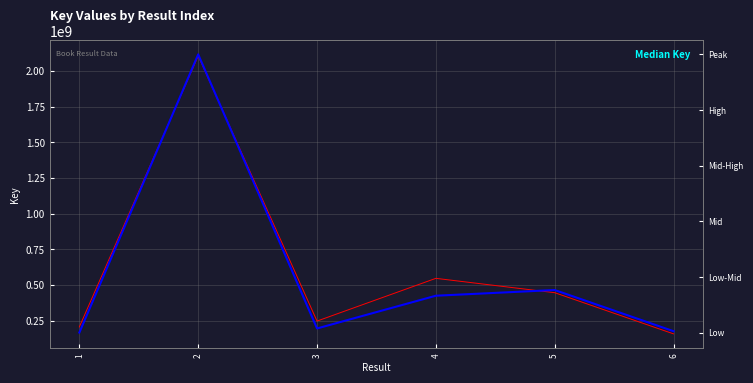

Reading left to right, transcribe all the data shown in this chart.

Key: 1=207351819.2	2=2105837392.9	3=248134957.0	4=547516607.5	5=446943665.0	6=158496570.4
Median Key: 1=167614687.0	2=2116898537.0	3=196319874.0	4=425674219.0	5=465675935.0	6=177227527.0